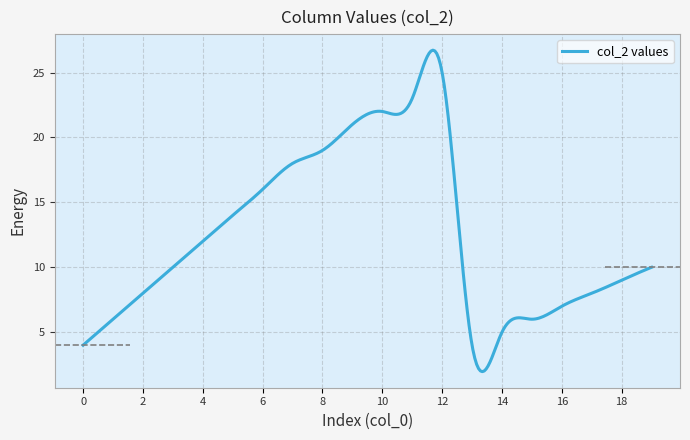

What is the greatest value displayed?

26.7